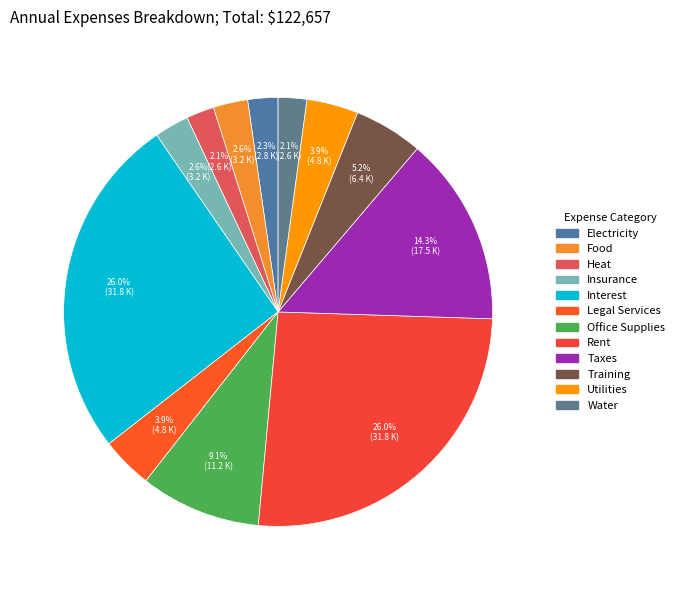

To the nearest percent, what is the average slice percentage?

8%